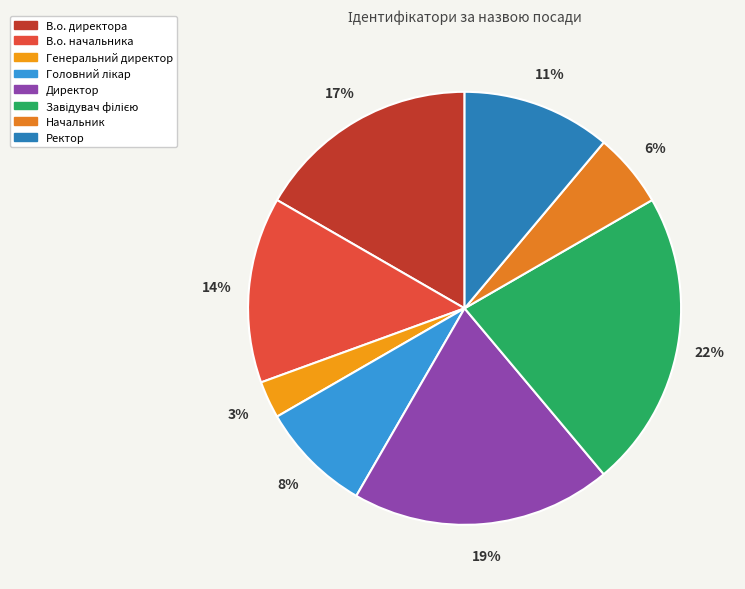

True or false: В.о. начальника accounts for 14% of the total.

True